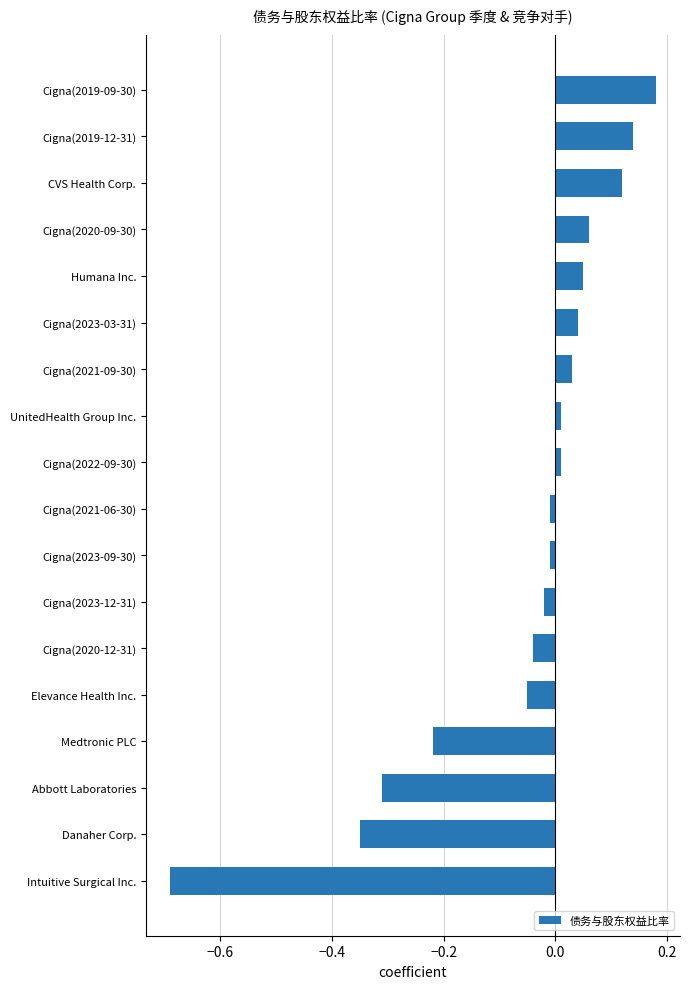

Which category has the lowest value across all series?

Intuitive Surgical Inc.